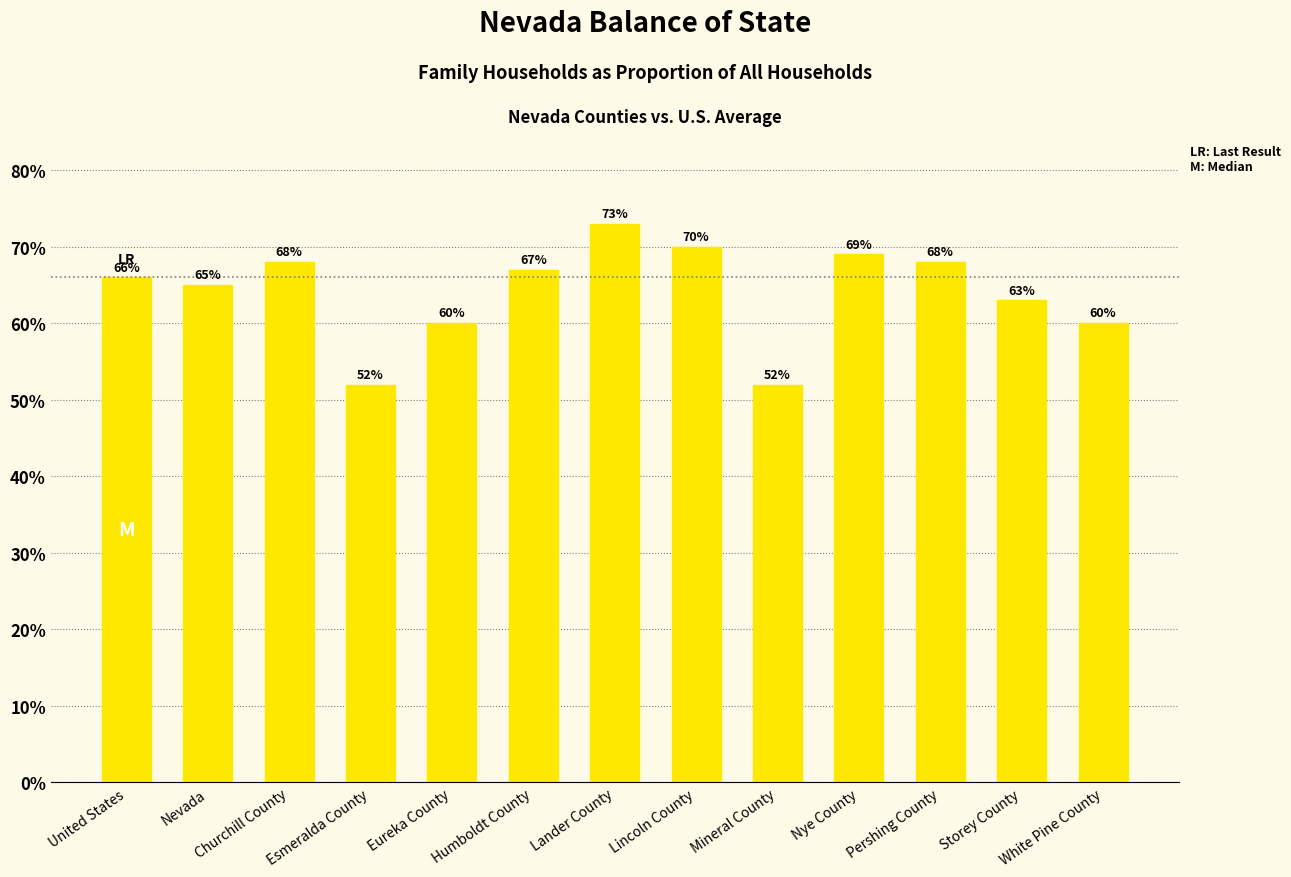

Reading right to left, extract all data points from this chart.

White Pine County=0.6	Storey County=0.6	Pershing County=0.7	Nye County=0.7	Mineral County=0.5	Lincoln County=0.7	Lander County=0.7	Humboldt County=0.7	Eureka County=0.6	Esmeralda County=0.5	Churchill County=0.7	Nevada=0.7	United States=0.7